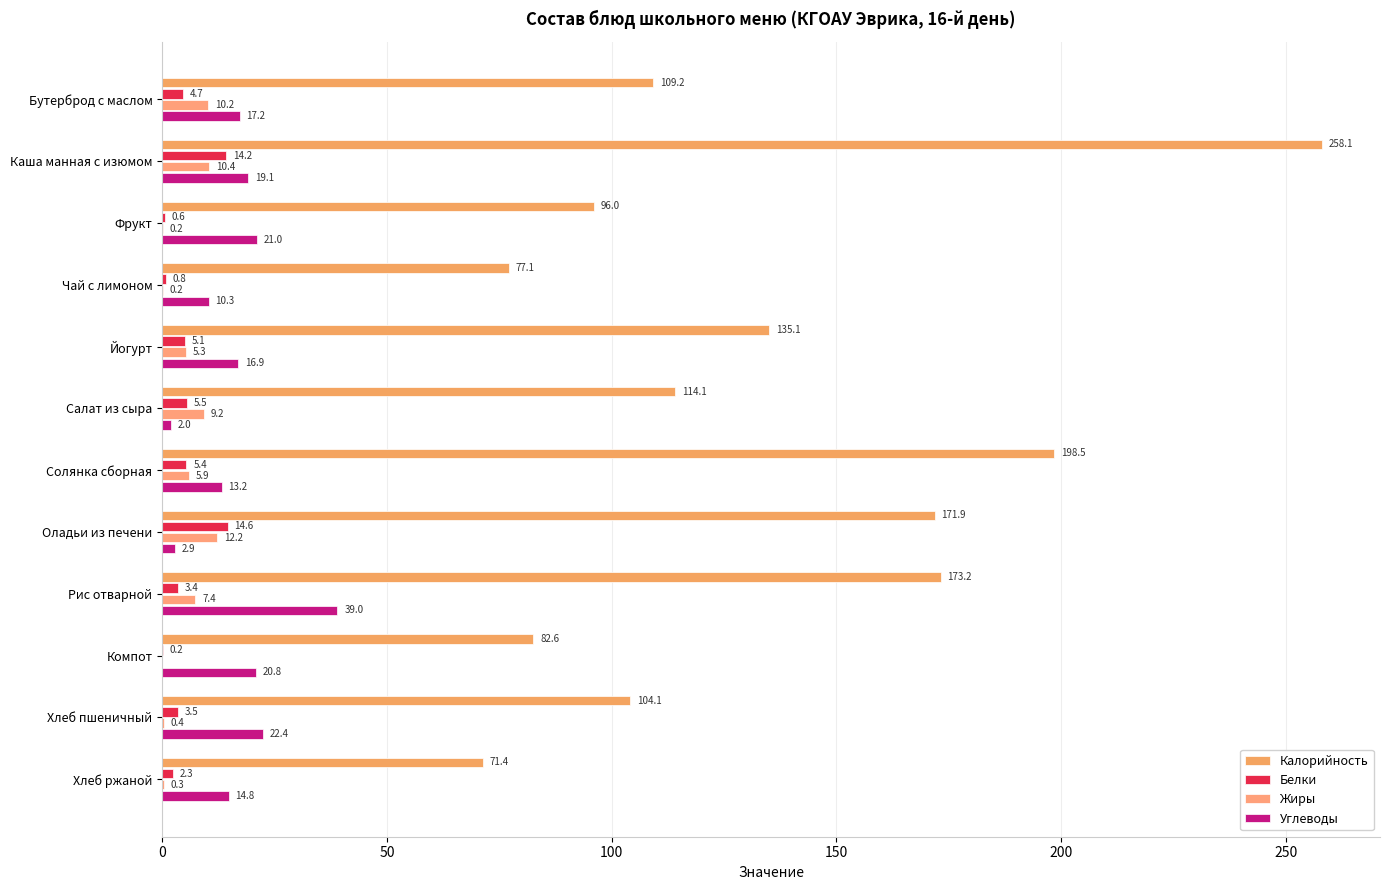

How many data points does each series have?

12